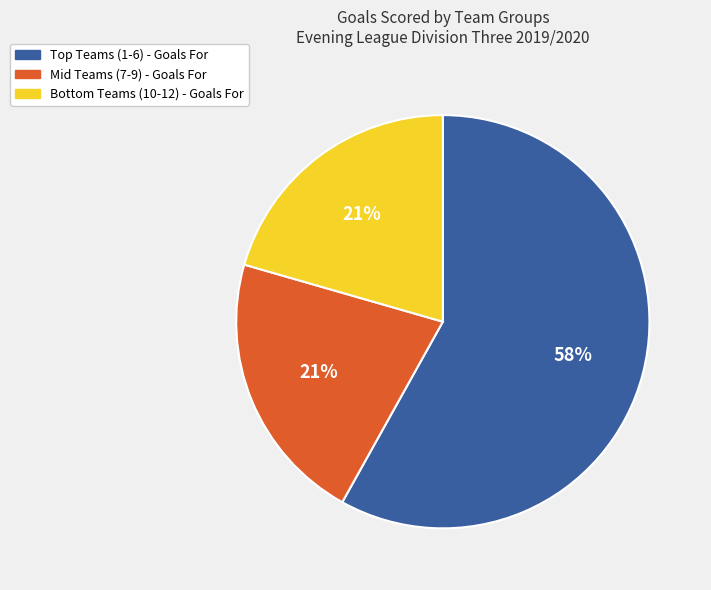

Count the number of slices in the pie.

3